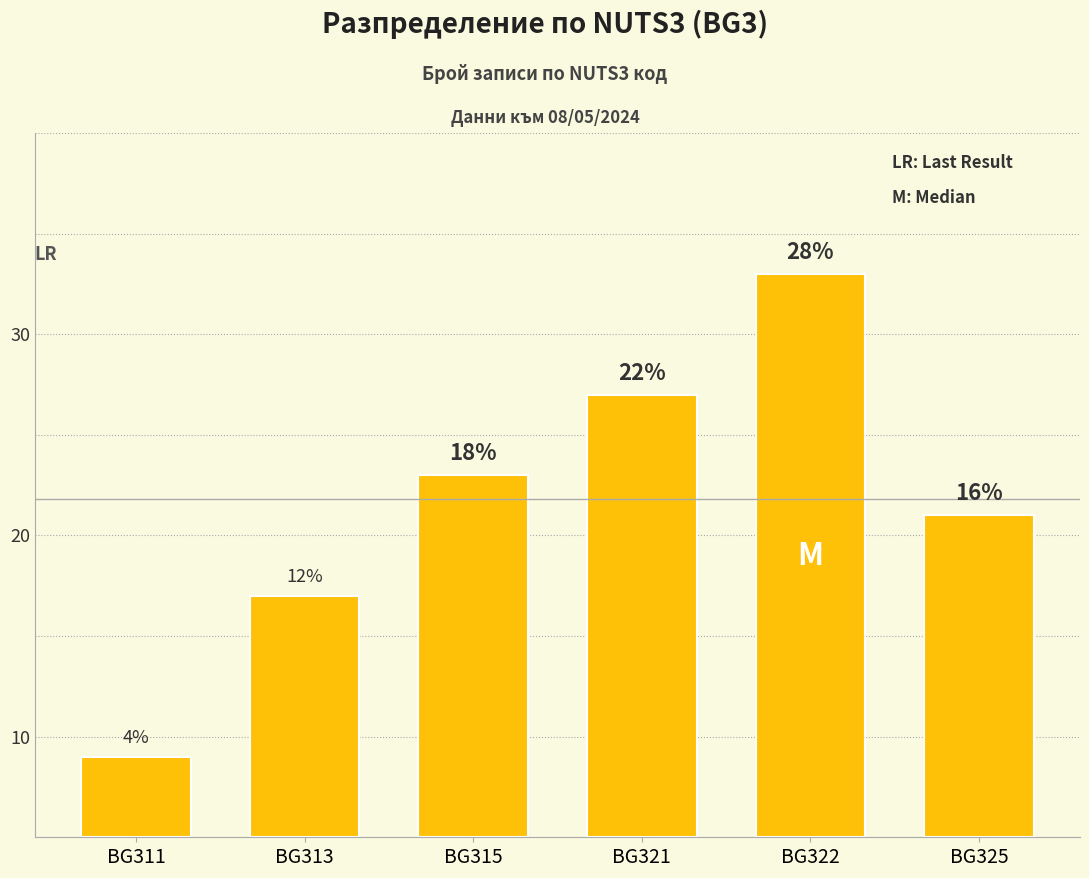

Between BG311 and BG321, which is larger?

BG321